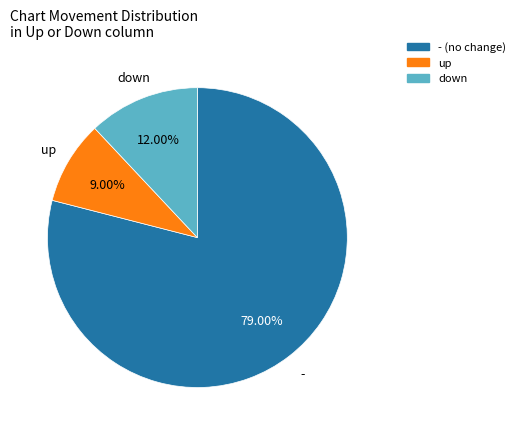

Is there a majority slice in this chart?

Yes